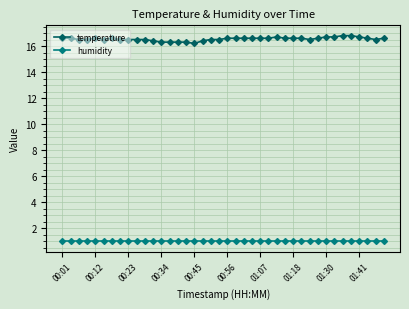

What is the value of the humidity point at the 3rd from the left?

1.0